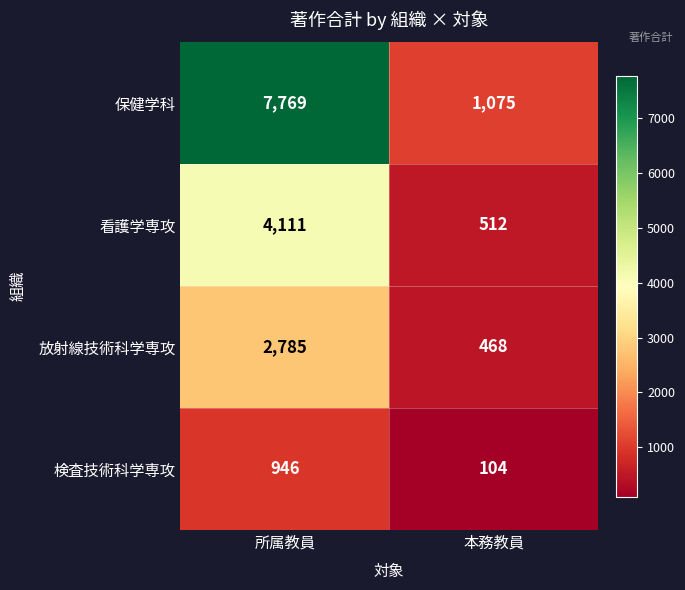

What is the difference between the highest and lowest values at 本務教員?

971